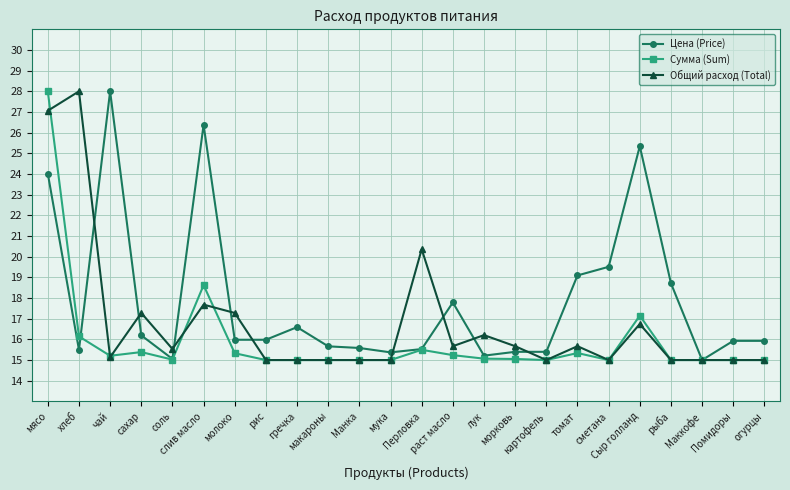

Is this an area chart (filled region under the line)?

No